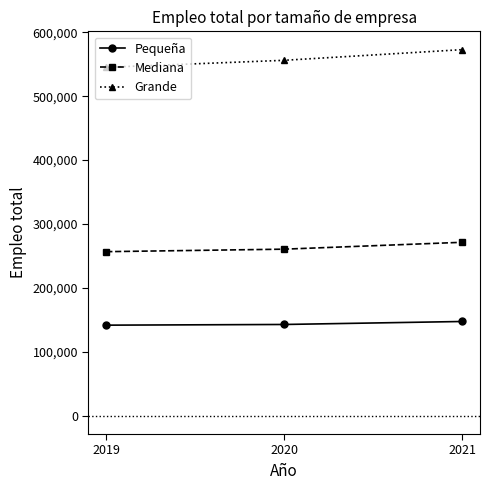

The Pequeña series shows 74195 at 2019. True or false?

False